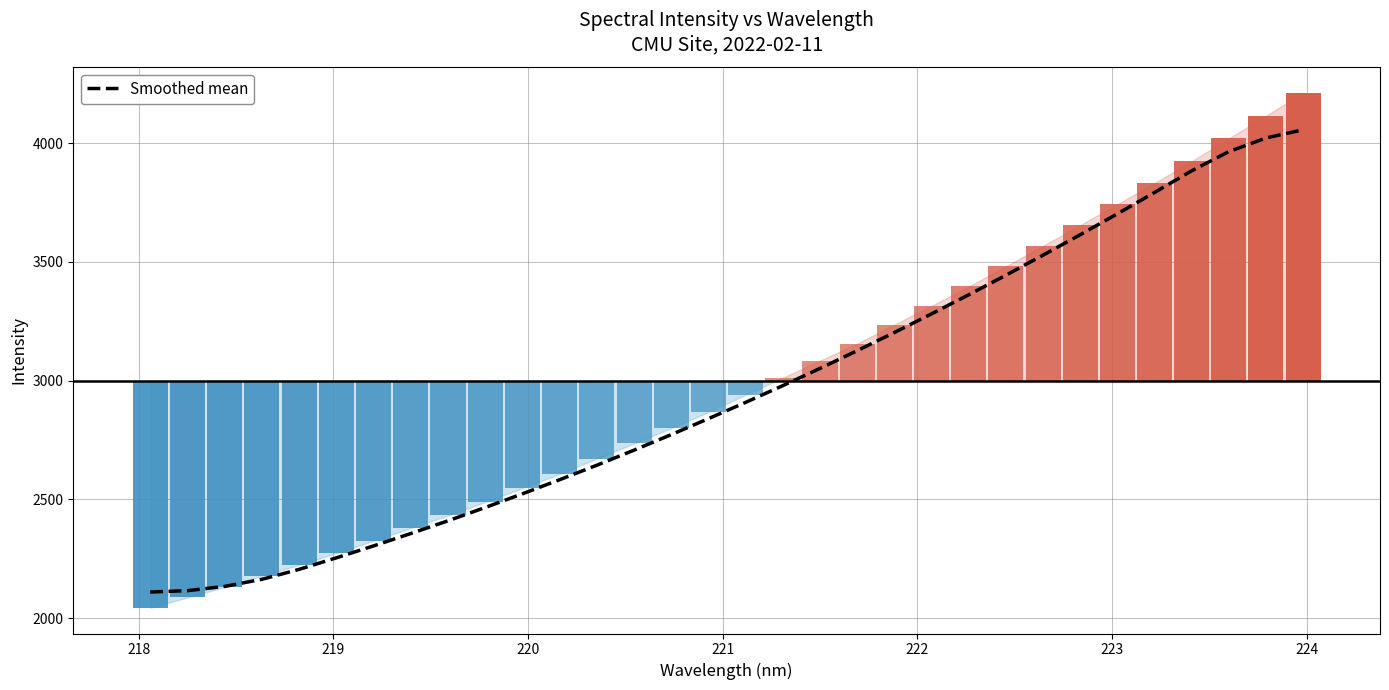

What is the maximum value for Smoothed mean?

4056.3